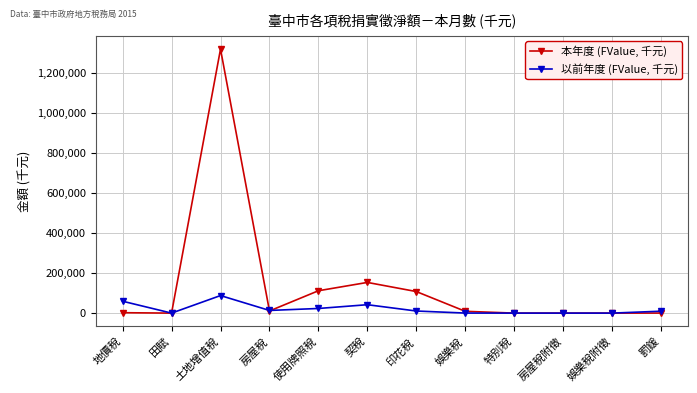

Between 田賦 and 契稅, which series saw the biggest shift?

本年度 (FValue, 千元)